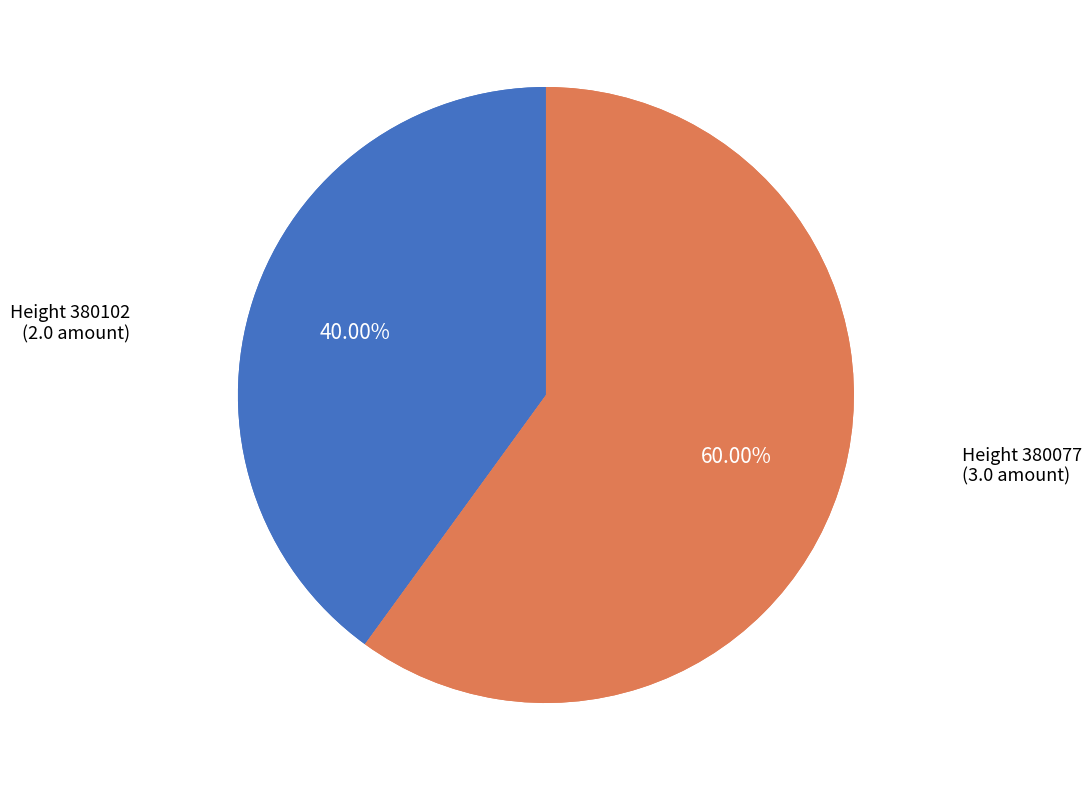

What is the largest slice in the pie chart?

380077